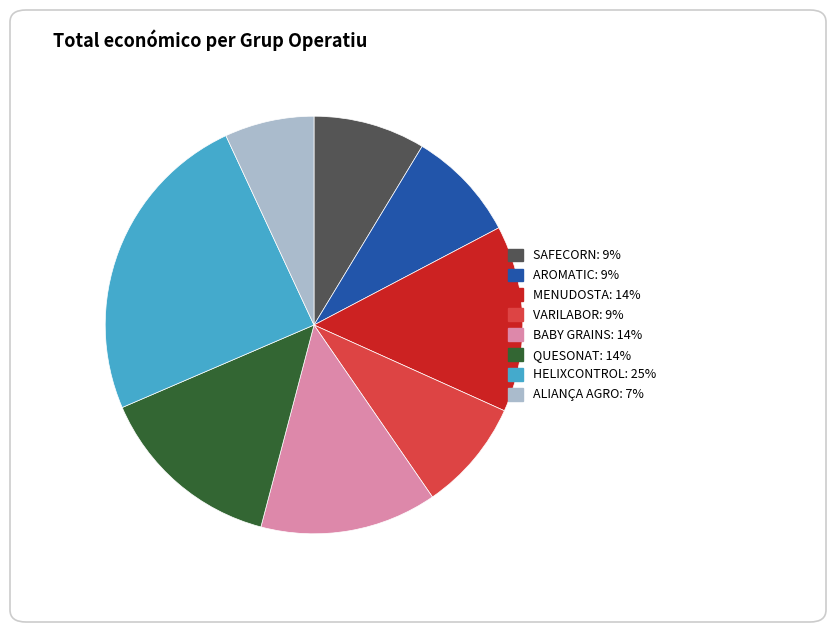

True or false: SAFECORN accounts for 9% of the total.

True